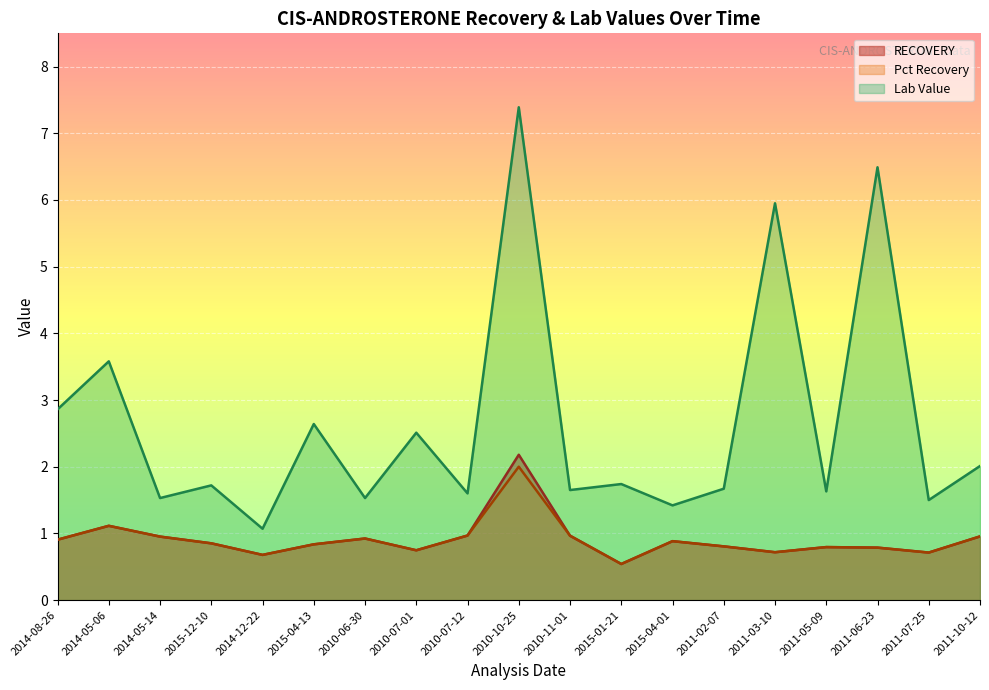

What is the lowest value of the Pct Recovery series?

0.5